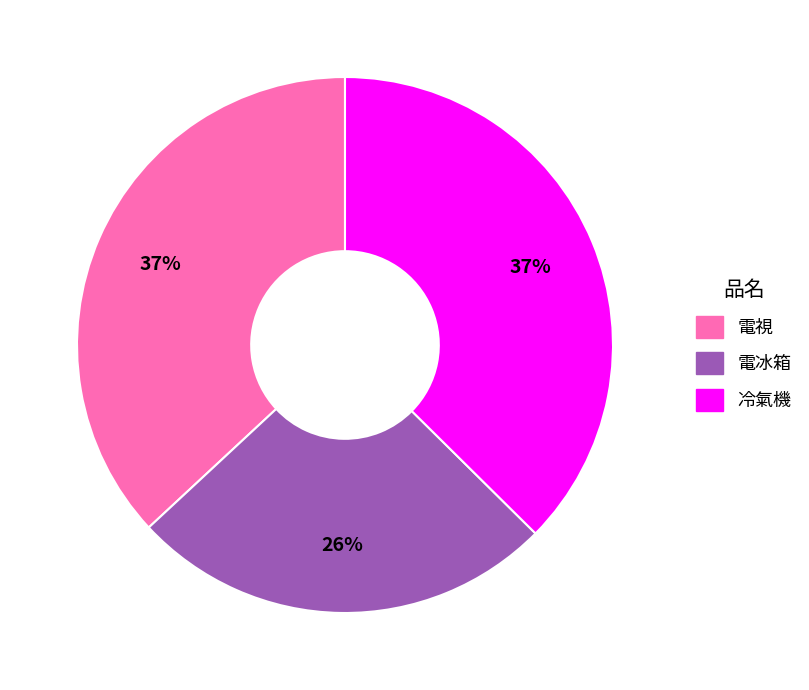

To the nearest percent, what is the combined percentage of 電視 and 電冰箱?

63%